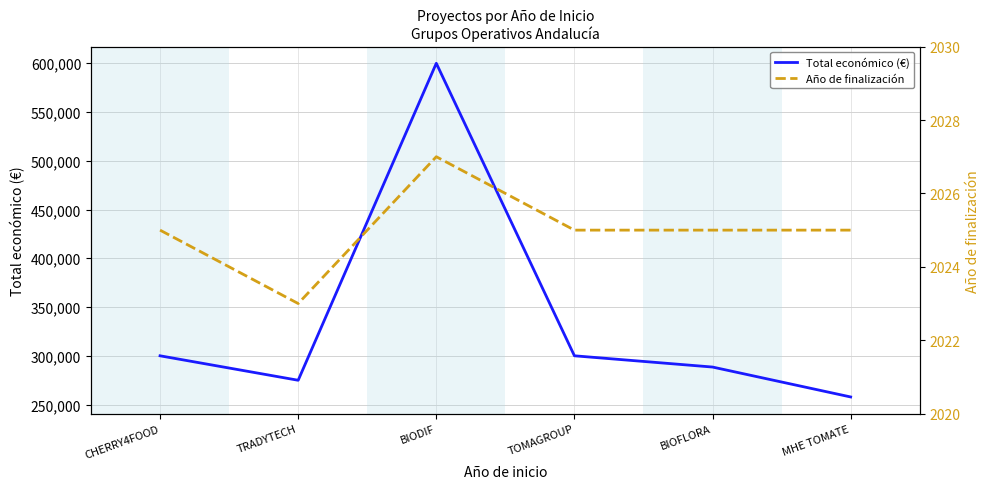

Is the value of Total económico (€) at CHERRY4FOOD greater than the value of Año de finalización at TOMAGROUP?

Yes